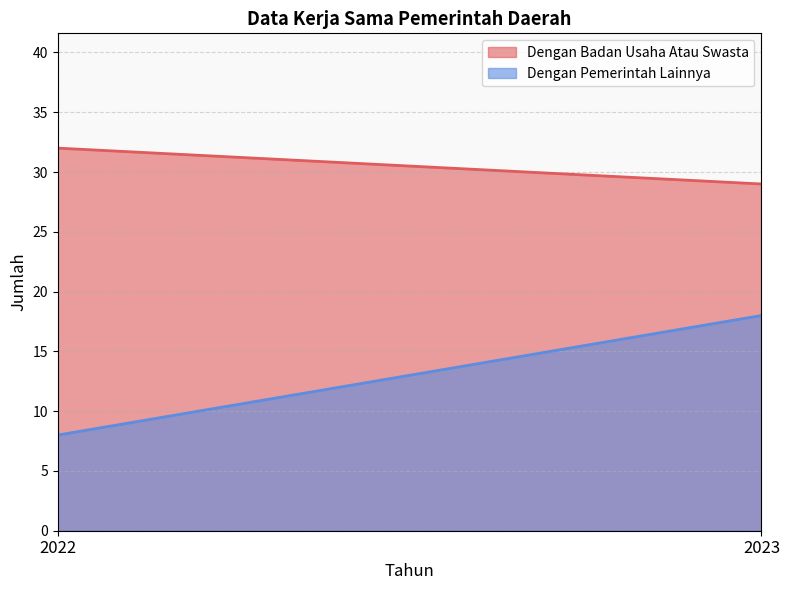

What are all the series names shown in the legend?

Dengan Badan Usaha Atau Swasta, Dengan Pemerintah Lainnya